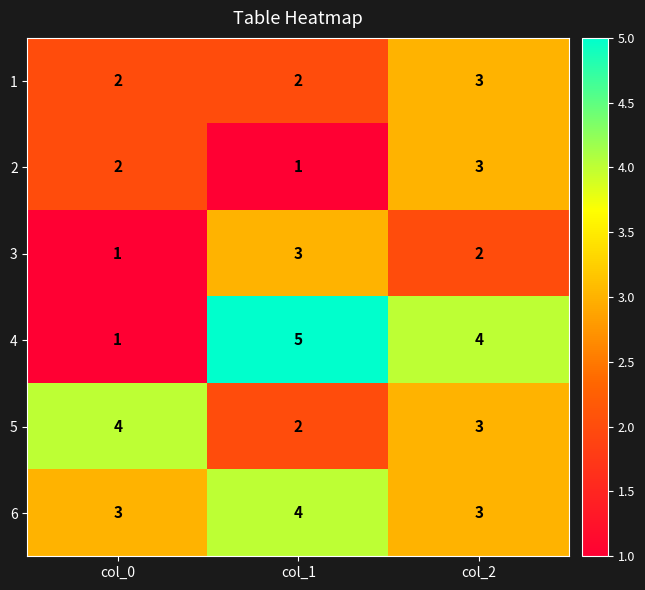

What is the maximum value for 4?

5